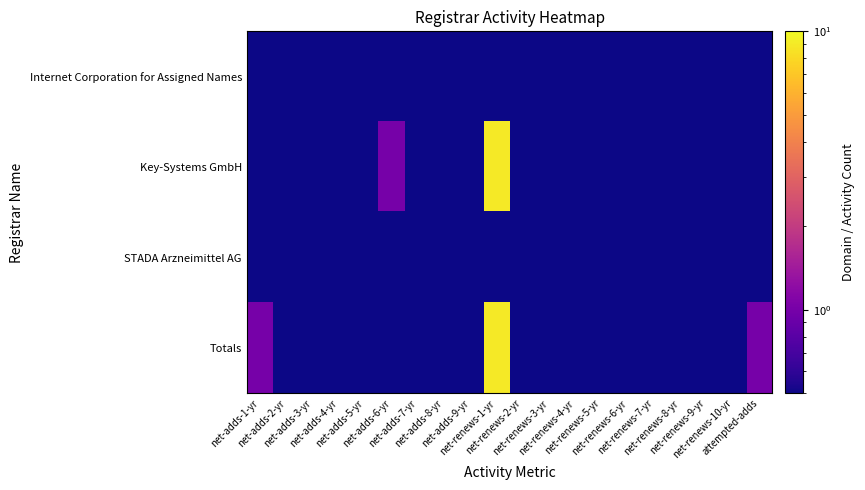

What is the total value across all series at net-renews-4-yr?

1.8